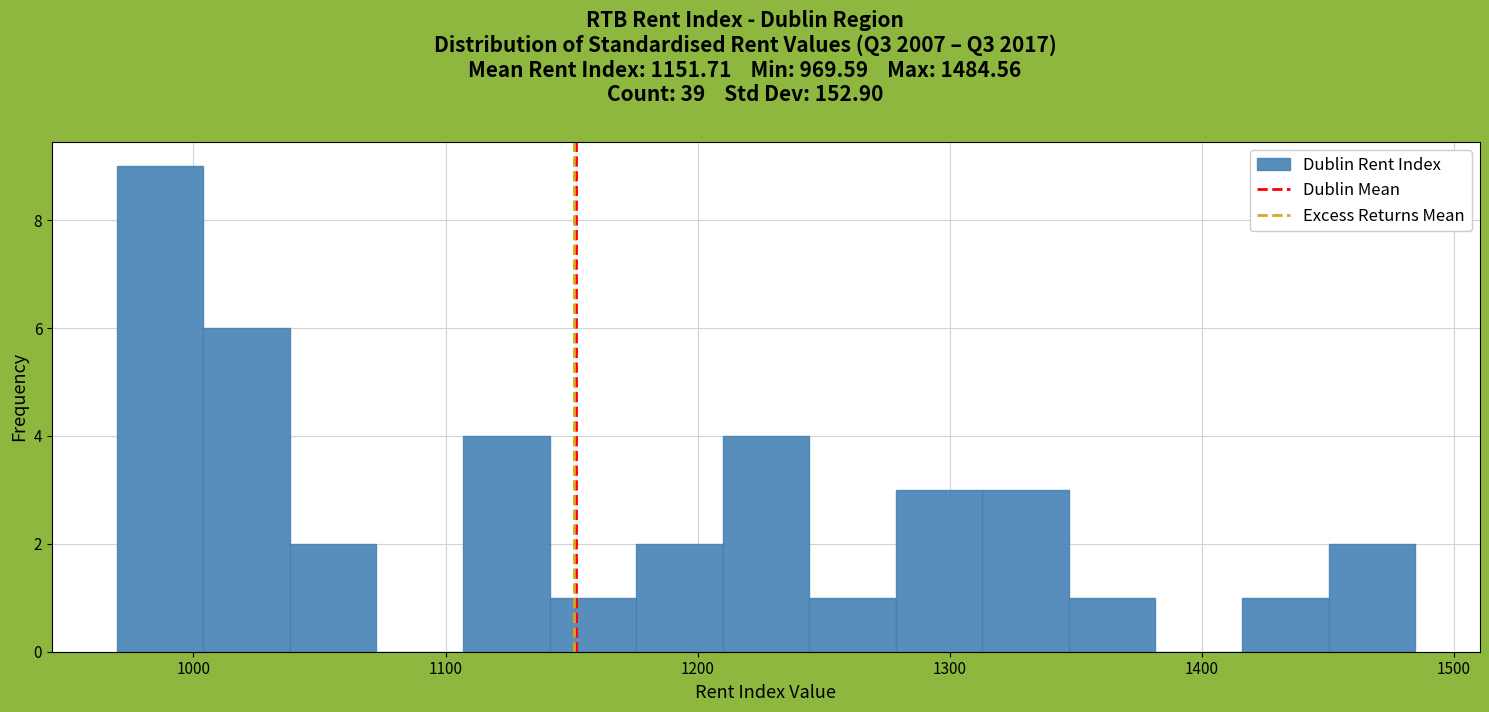

Around what value on the x-axis is the tallest bar? Give the approximate position of its centre, as read against the axis.

990